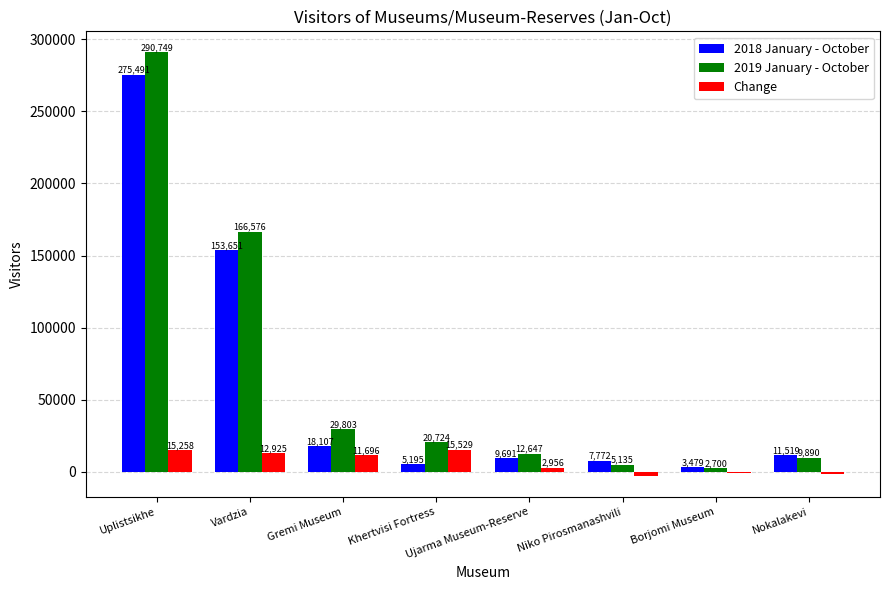

Is the value of 2019 January - October at Khertvisi Fortress greater than the value of Change at Vardzia?

Yes